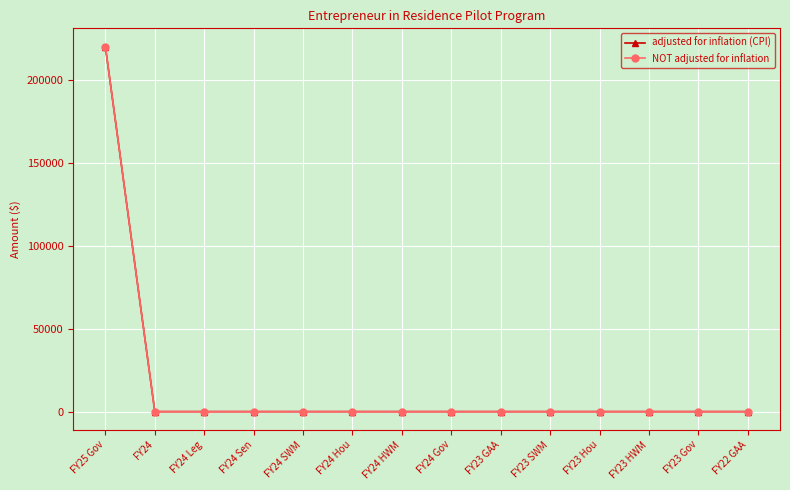

Is it true that adjusted for inflation (CPI) equals -100467 at FY24 Hou?

False